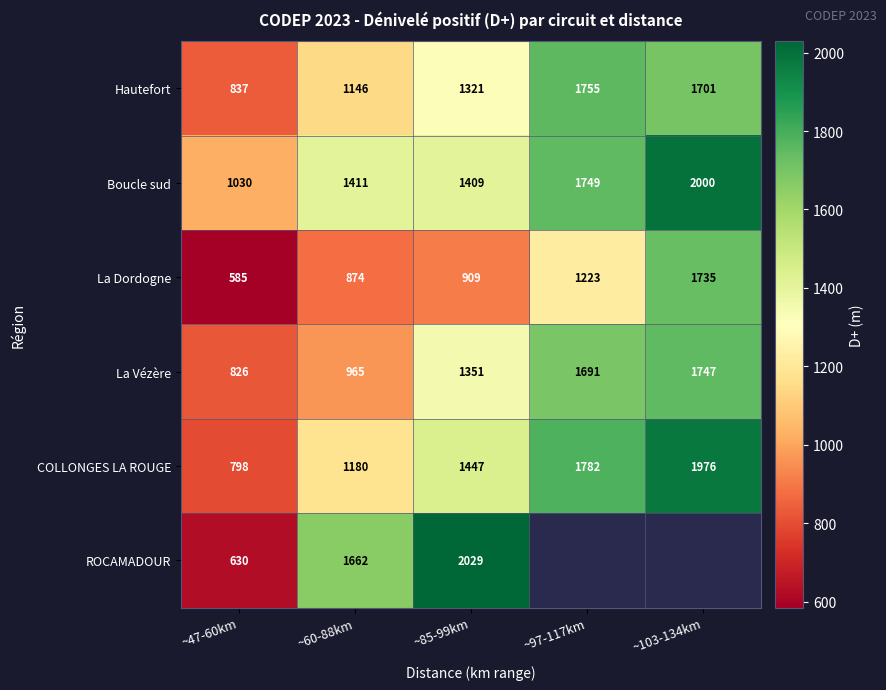

True or false: La Dordogne has a value of 874 at ~60-88km.

True